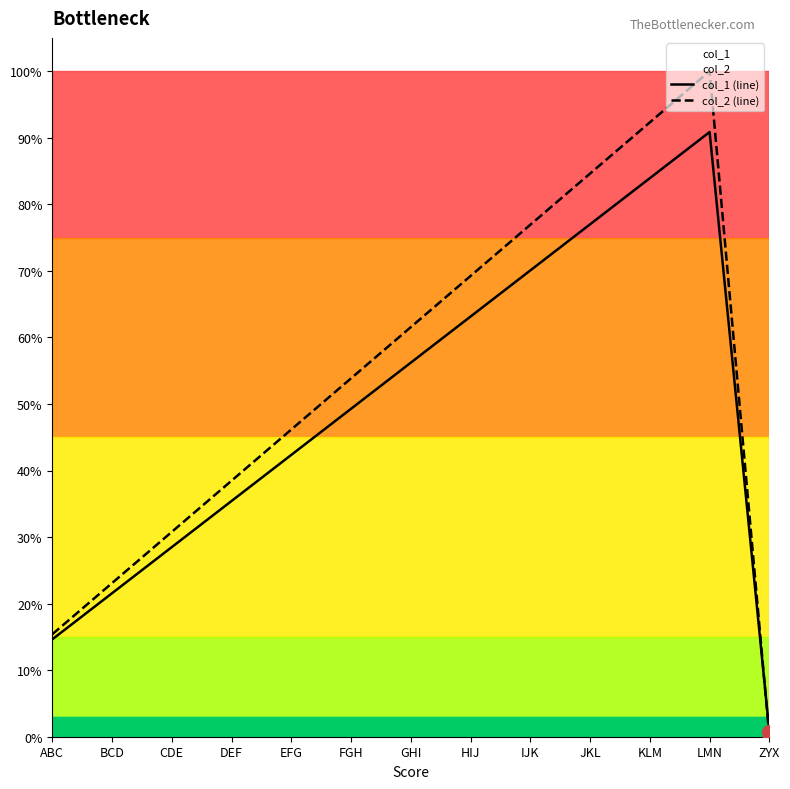

How many interior local peaks does the col_2 (line) series have?

1